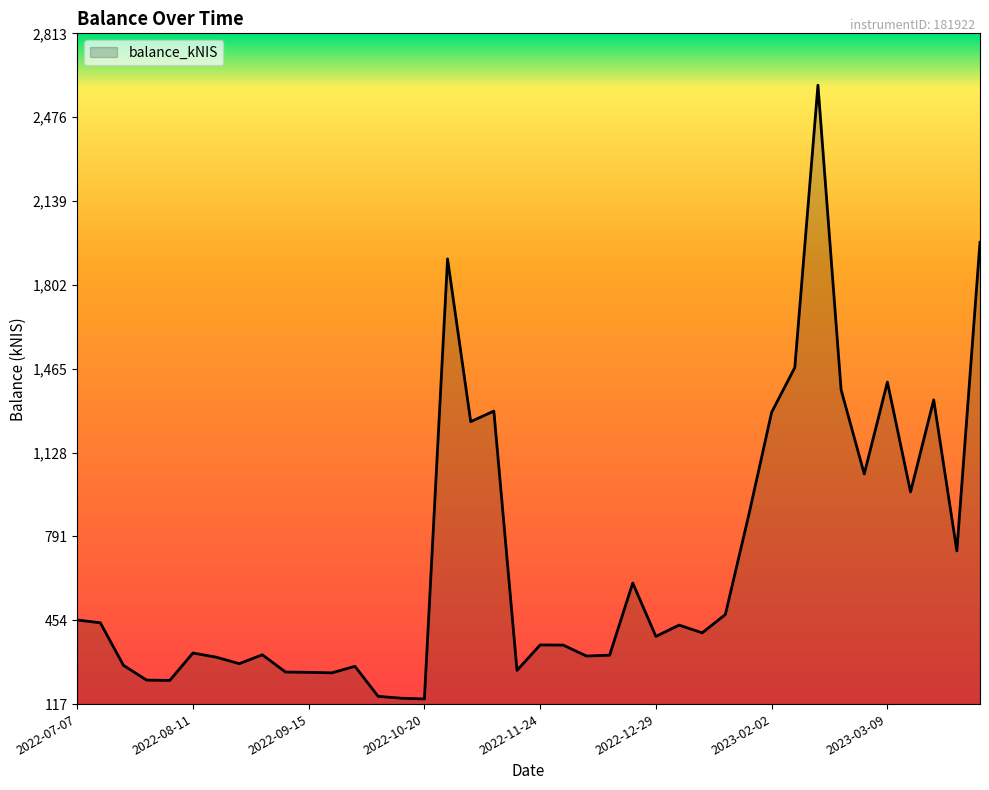

What is the smallest value displayed?

137.5